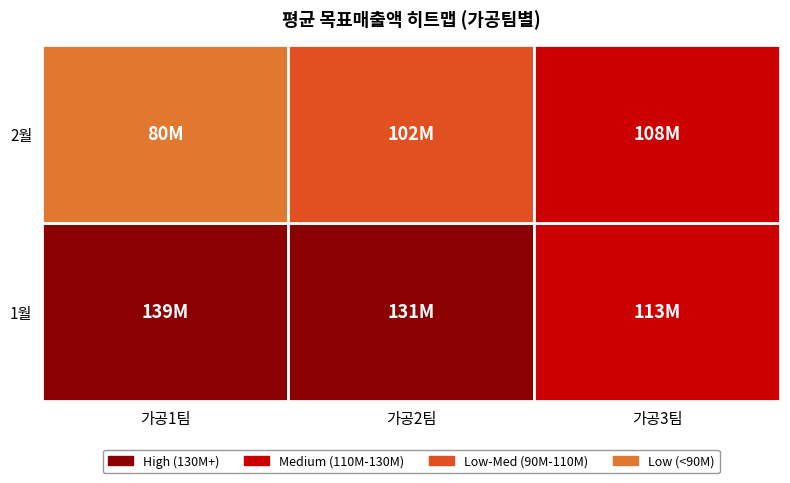

What is the difference between the highest and lowest values at 1월?

26145000